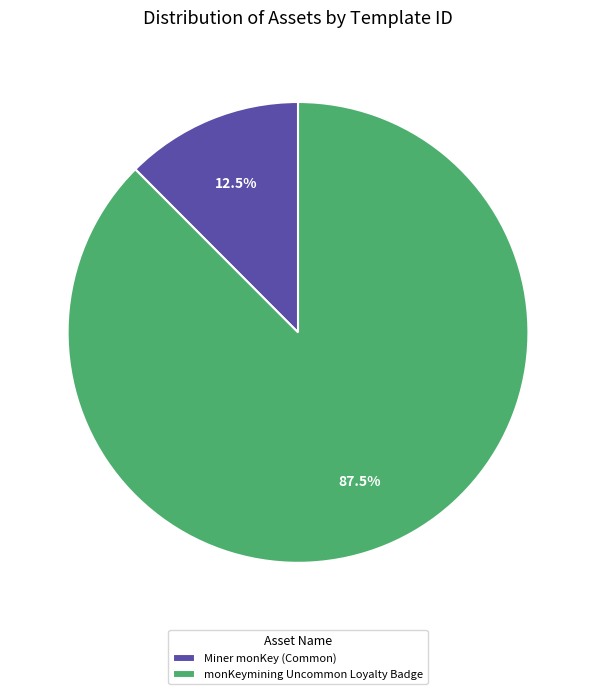

What is the ratio of the value at monKeymining Uncommon Loyalty Badge to the value at Miner monKey (Common)?

7.0